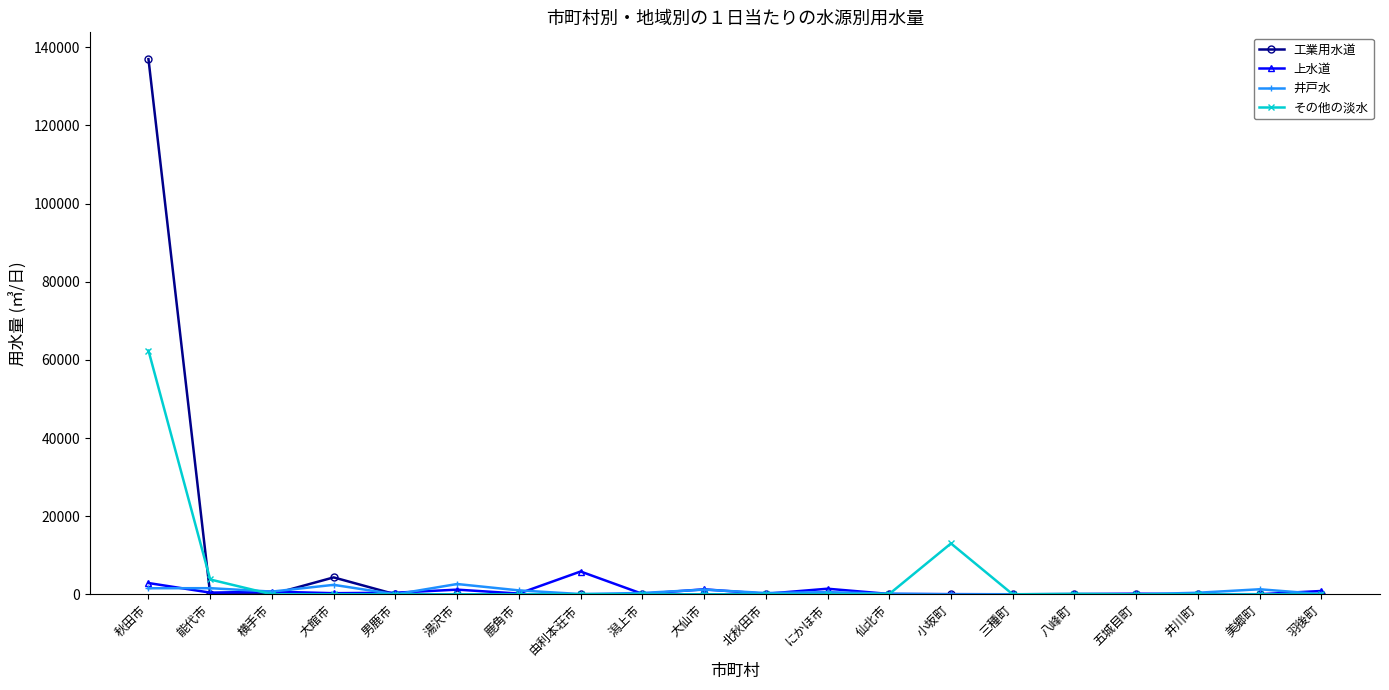

What is the difference between the maximum and minimum values in the 工業用水道 series?

136954